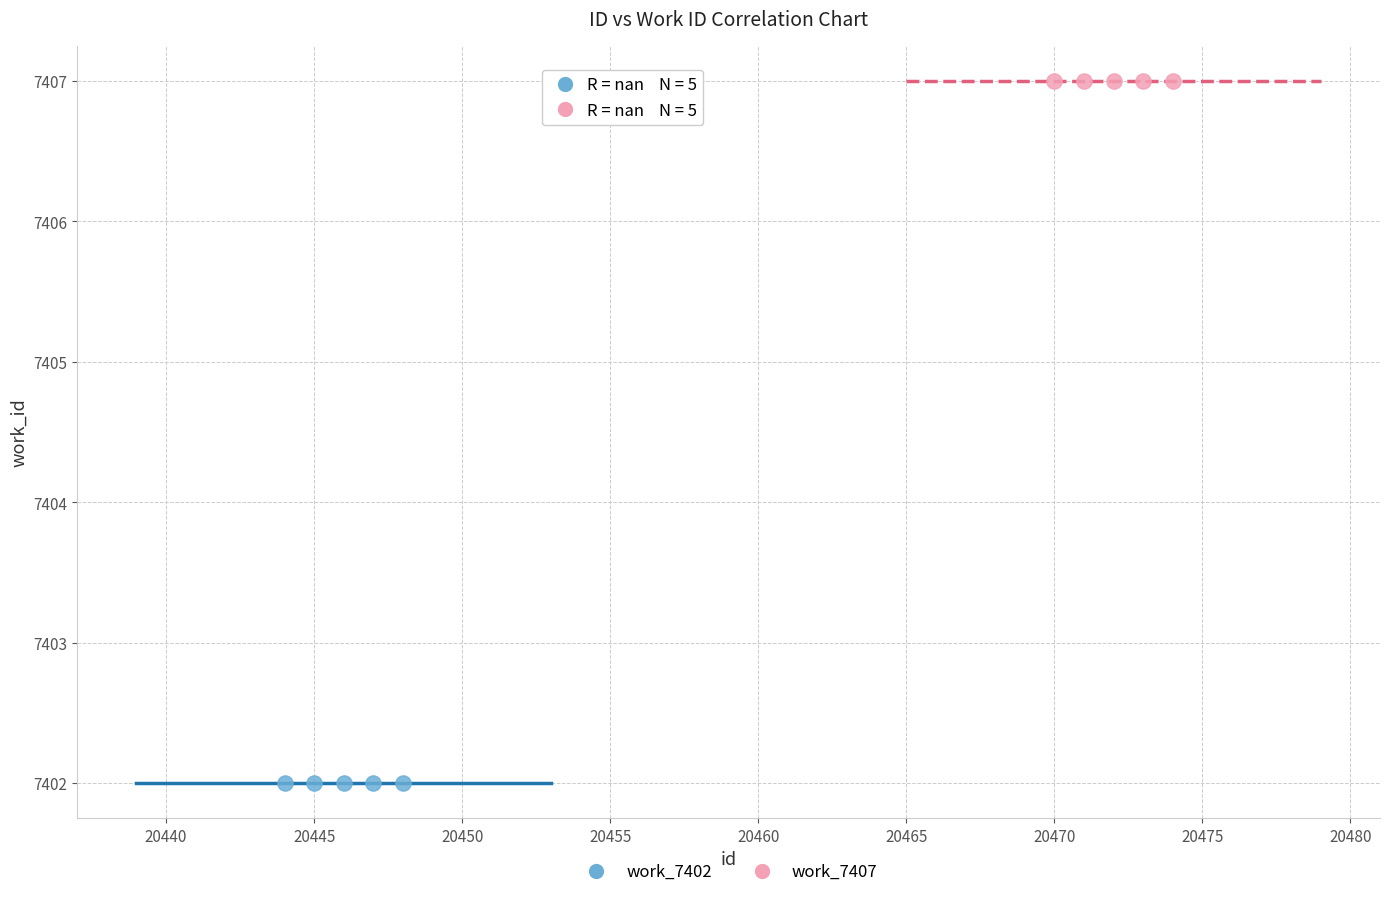

Which series reaches the maximum Y coordinate?

work_7407